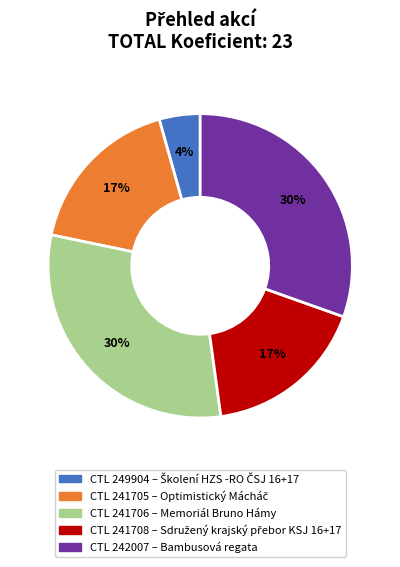

To the nearest percent, what is the average slice percentage?

20%